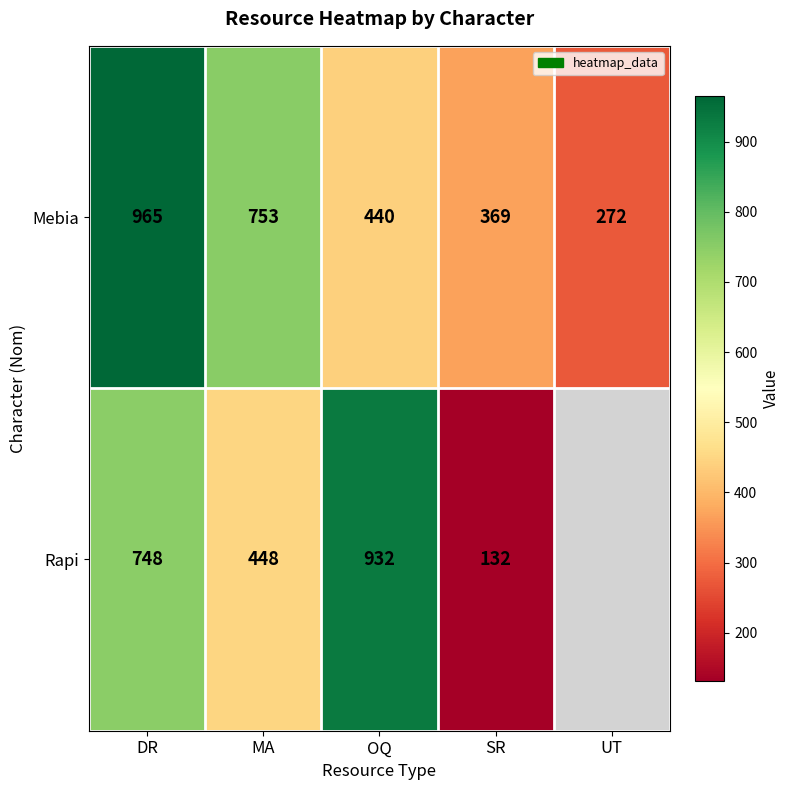

What is the highest value of the Mebia series?

965